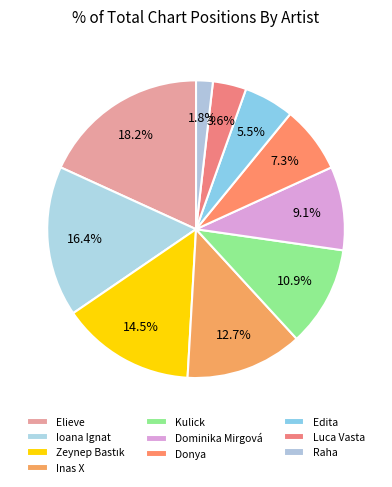

To the nearest percent, what is the difference between the largest and smallest slice percentages?

16%